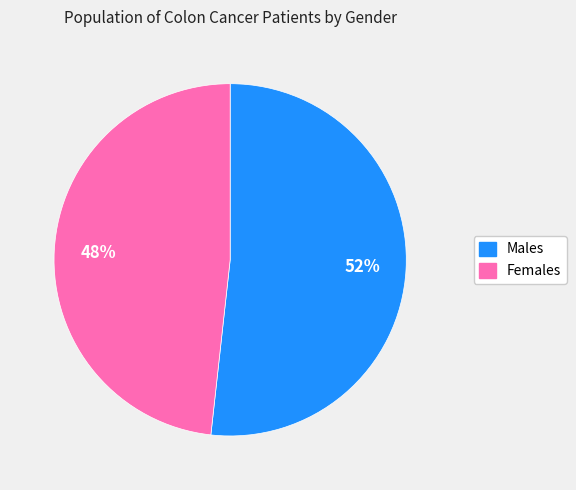

Is there a majority slice in this chart?

Yes